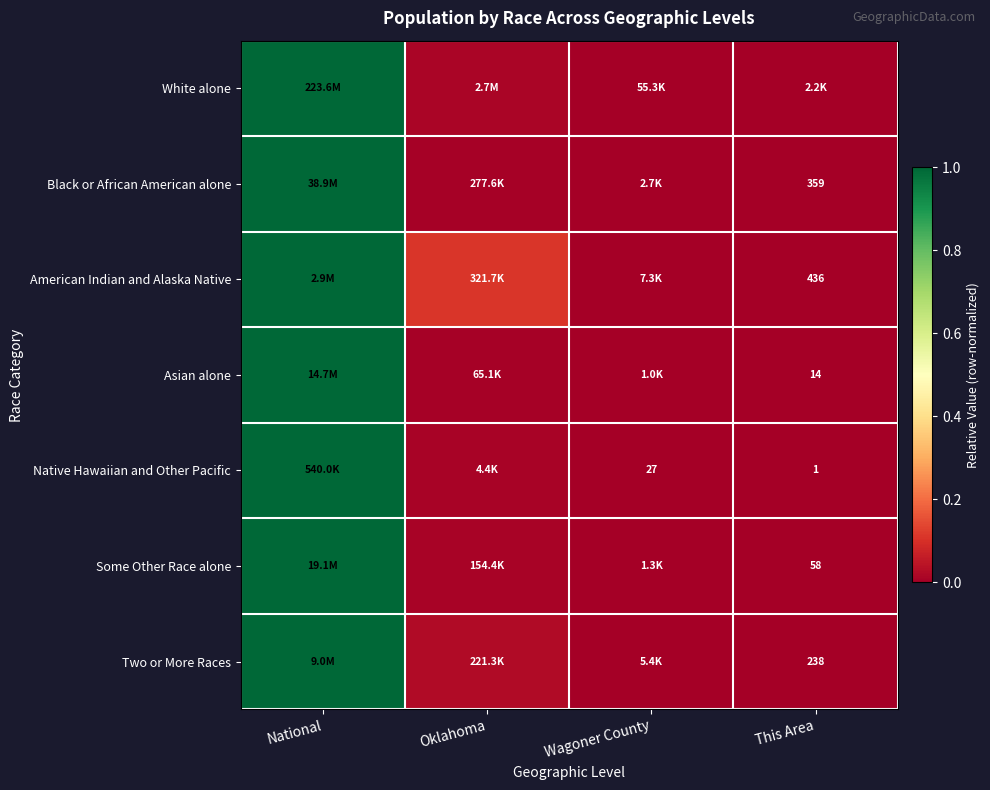

Is the value of Native Hawaiian and Other Pacific at This Area greater than the value of Some Other Race alone at This Area?

No